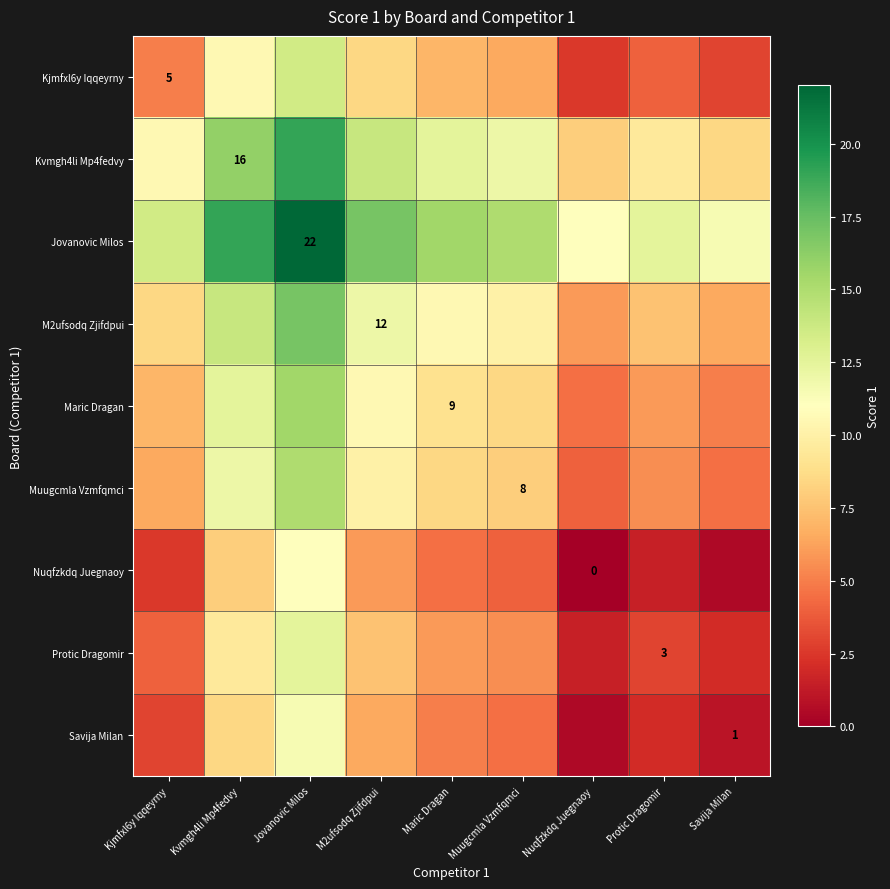

At which label does Muugcmla Vzmfqmci first exceed 8?

Kvmgh4li Mp4fedvy